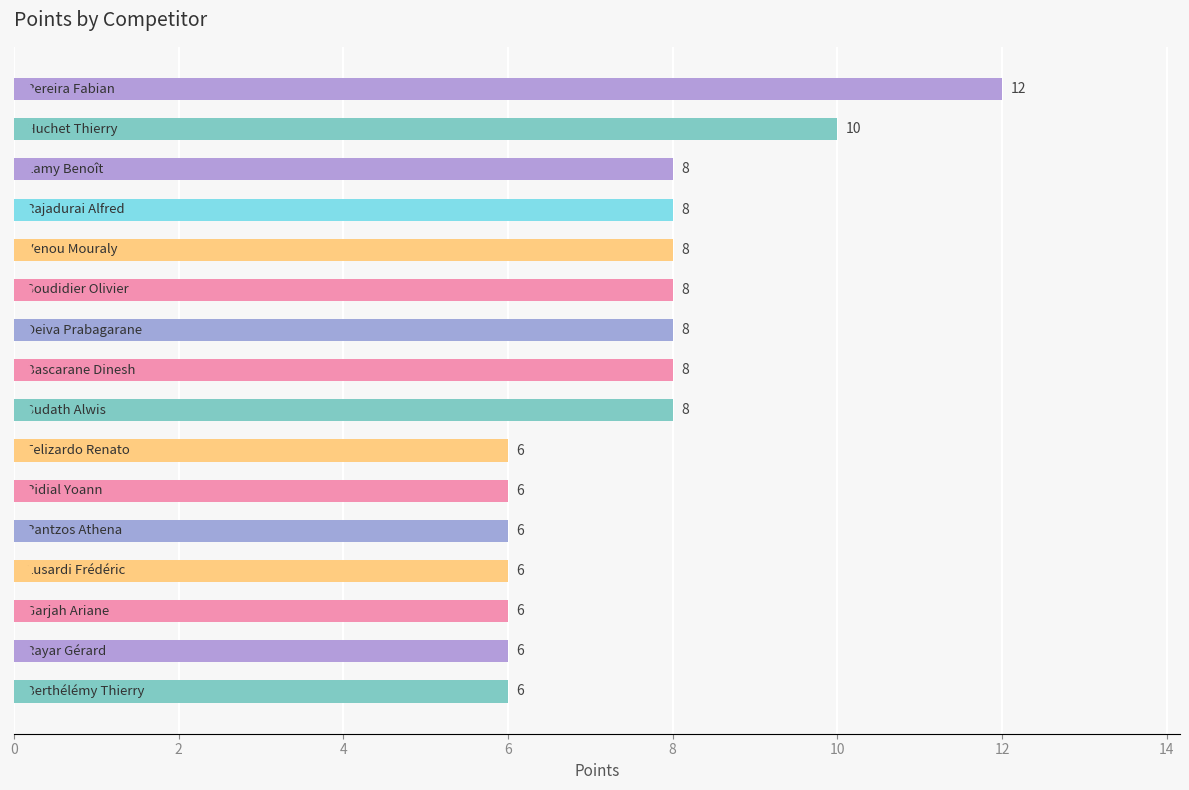

What is the difference between the second highest and minimum values?

4